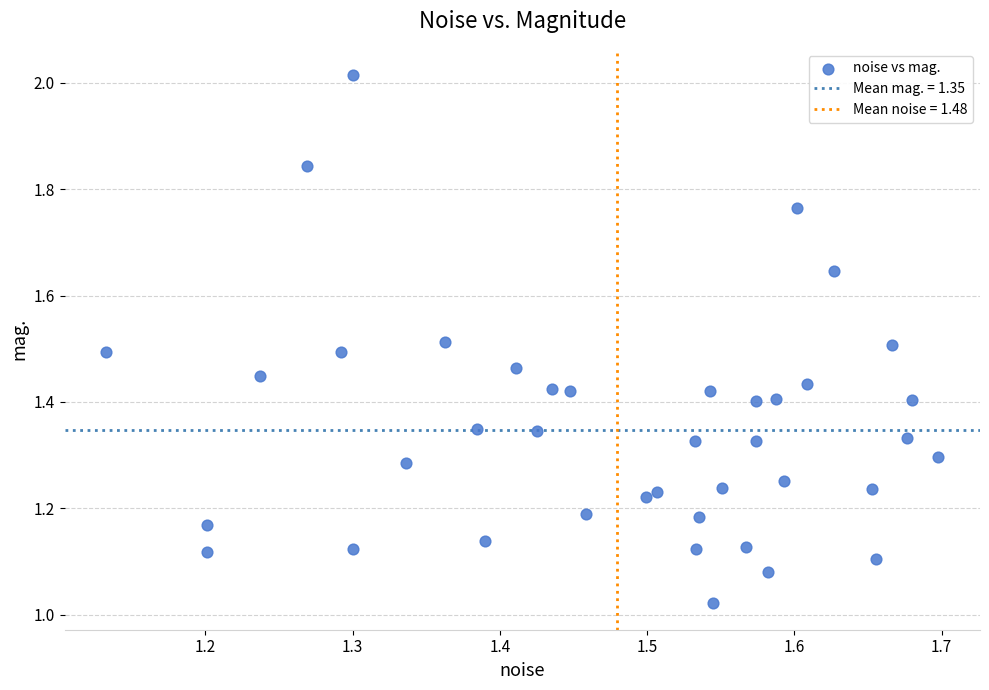

What is the range of X values (max minus min)?

0.6